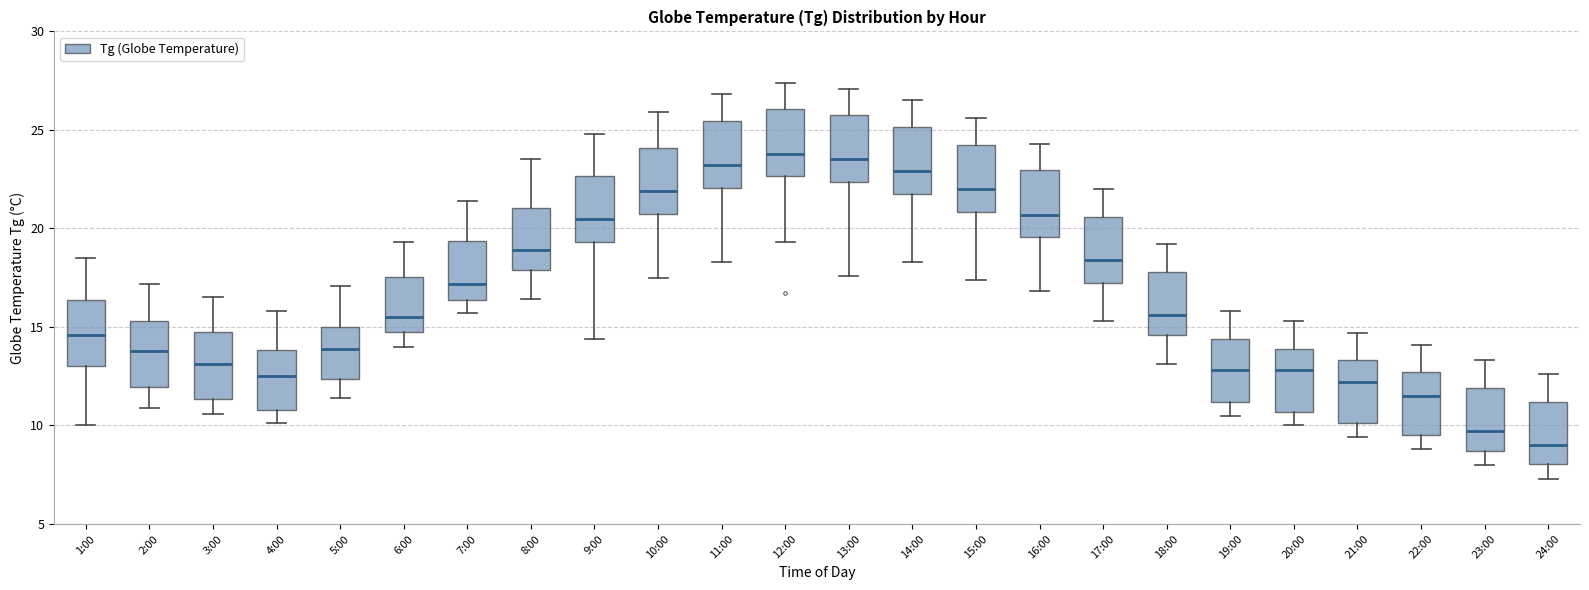

Reading left to right, transcribe this box plot: for each box, give where its median line is, the range the box spans, and where its two whiskers end, as read against the y-axis. The values are not printed on the chart, so give them approximately, as read against the axis.

1:00: median 14.5, box 13.0 to 16.5, whiskers 10.0 to 18.5
2:00: median 14.0, box 12.0 to 15.5, whiskers 11.0 to 17.0
3:00: median 13.0, box 11.5 to 15.0, whiskers 10.5 to 16.5
4:00: median 12.5, box 11.0 to 14.0, whiskers 10.0 to 16.0
5:00: median 14.0, box 12.5 to 15.0, whiskers 11.5 to 17.0
6:00: median 15.5, box 15.0 to 17.5, whiskers 14.0 to 19.5
7:00: median 17.0, box 16.5 to 19.5, whiskers 15.5 to 21.5
8:00: median 19.0, box 18.0 to 21.0, whiskers 16.5 to 23.5
9:00: median 20.5, box 19.5 to 22.5, whiskers 14.5 to 25.0
10:00: median 22.0, box 21.0 to 24.0, whiskers 17.5 to 26.0
11:00: median 23.0, box 22.0 to 25.5, whiskers 18.5 to 27.0
12:00: median 24.0, box 22.5 to 26.0, whiskers 19.5 to 27.5
13:00: median 23.5, box 22.5 to 26.0, whiskers 17.5 to 27.0
14:00: median 23.0, box 22.0 to 25.0, whiskers 18.5 to 26.5
15:00: median 22.0, box 21.0 to 24.5, whiskers 17.5 to 25.5
16:00: median 20.5, box 19.5 to 23.0, whiskers 17.0 to 24.5
17:00: median 18.5, box 17.5 to 20.5, whiskers 15.5 to 22.0
18:00: median 15.5, box 14.5 to 18.0, whiskers 13.0 to 19.0
19:00: median 13.0, box 11.0 to 14.5, whiskers 10.5 to 16.0
20:00: median 13.0, box 10.5 to 14.0, whiskers 10.0 to 15.5
21:00: median 12.0, box 10.0 to 13.5, whiskers 9.5 to 14.5
22:00: median 11.5, box 9.5 to 12.5, whiskers 9.0 to 14.0
23:00: median 9.5, box 8.5 to 12.0, whiskers 8.0 to 13.5
24:00: median 9.0, box 8.0 to 11.0, whiskers 7.5 to 12.5